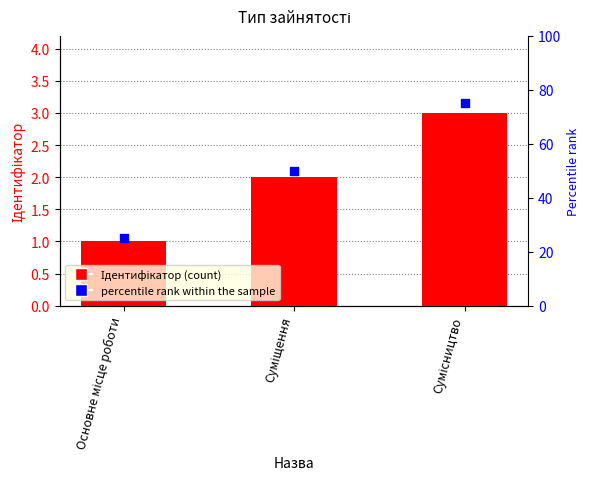

Which series has the widest spread of Y values?

percentile rank